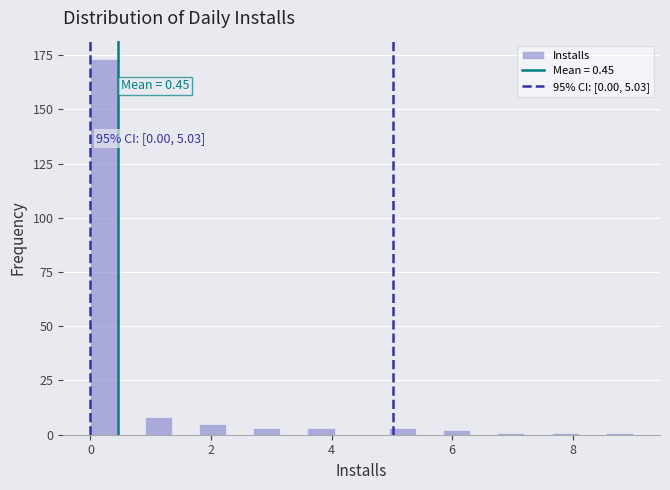

Read against the x-axis, roughly where is the centre of the tallest bar?

0.2